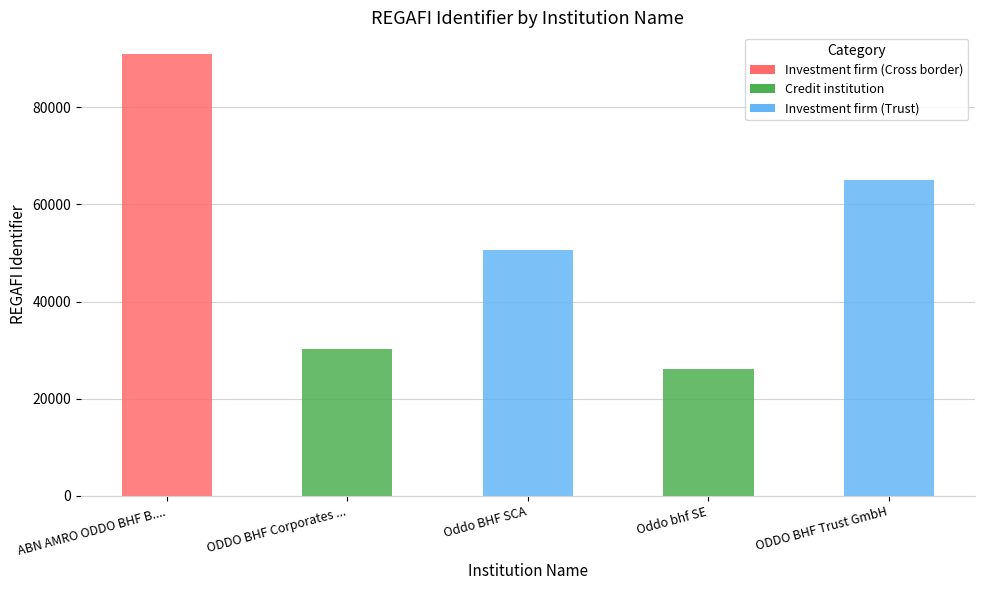

Rank the categories by value from highest to lowest.

ABN AMRO ODDO BHF B...., ODDO BHF Trust GmbH, Oddo BHF SCA, ODDO BHF Corporates ..., Oddo bhf SE